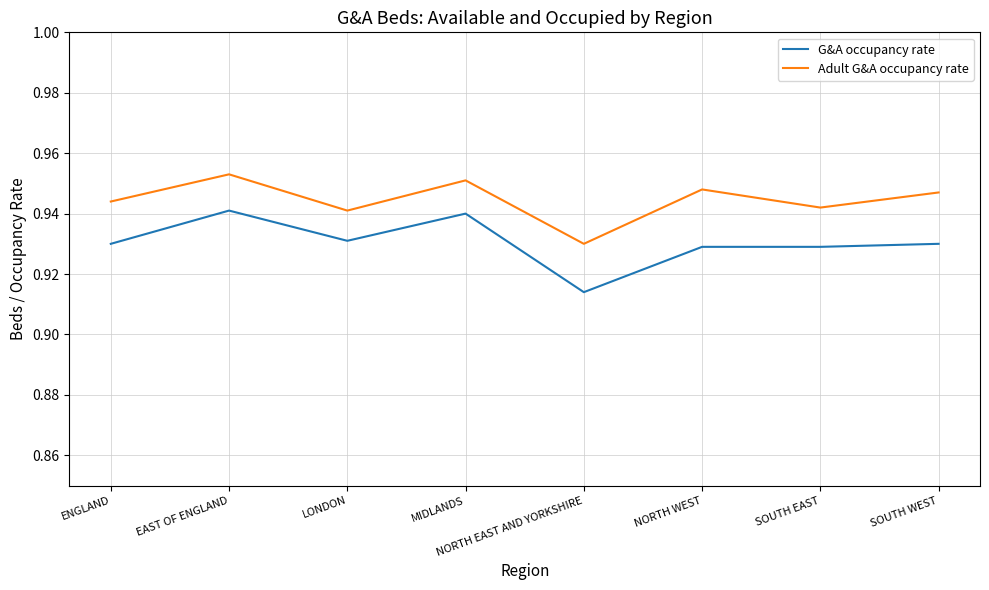

The value of Adult G&A occupancy rate at SOUTH EAST is 0.3. True or false?

False